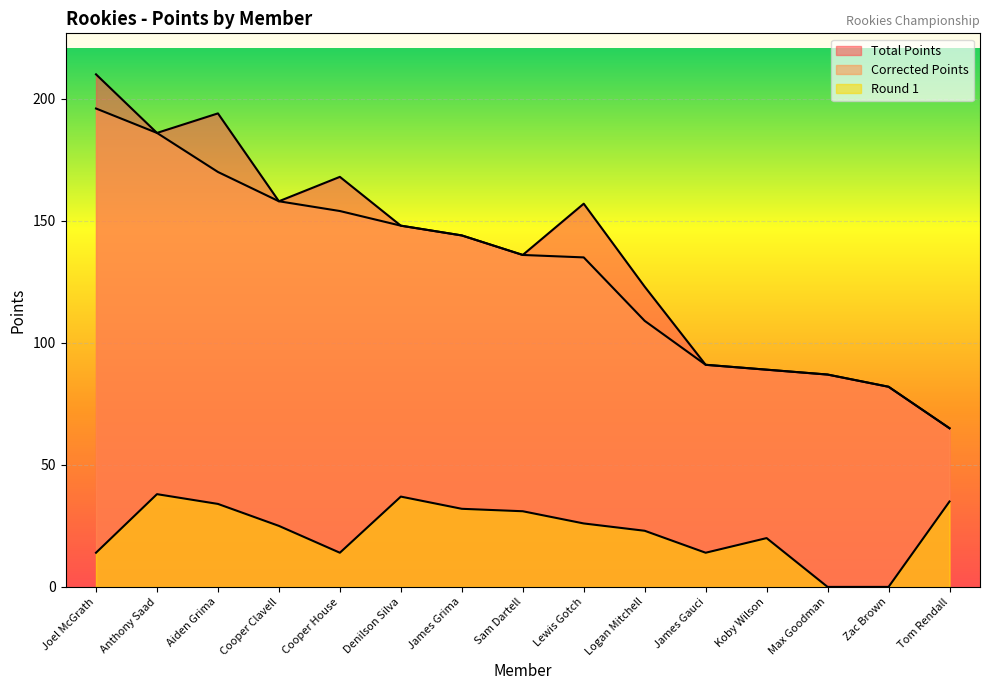

True or false: Corrected Points and Round 1 intersect in this chart.

False